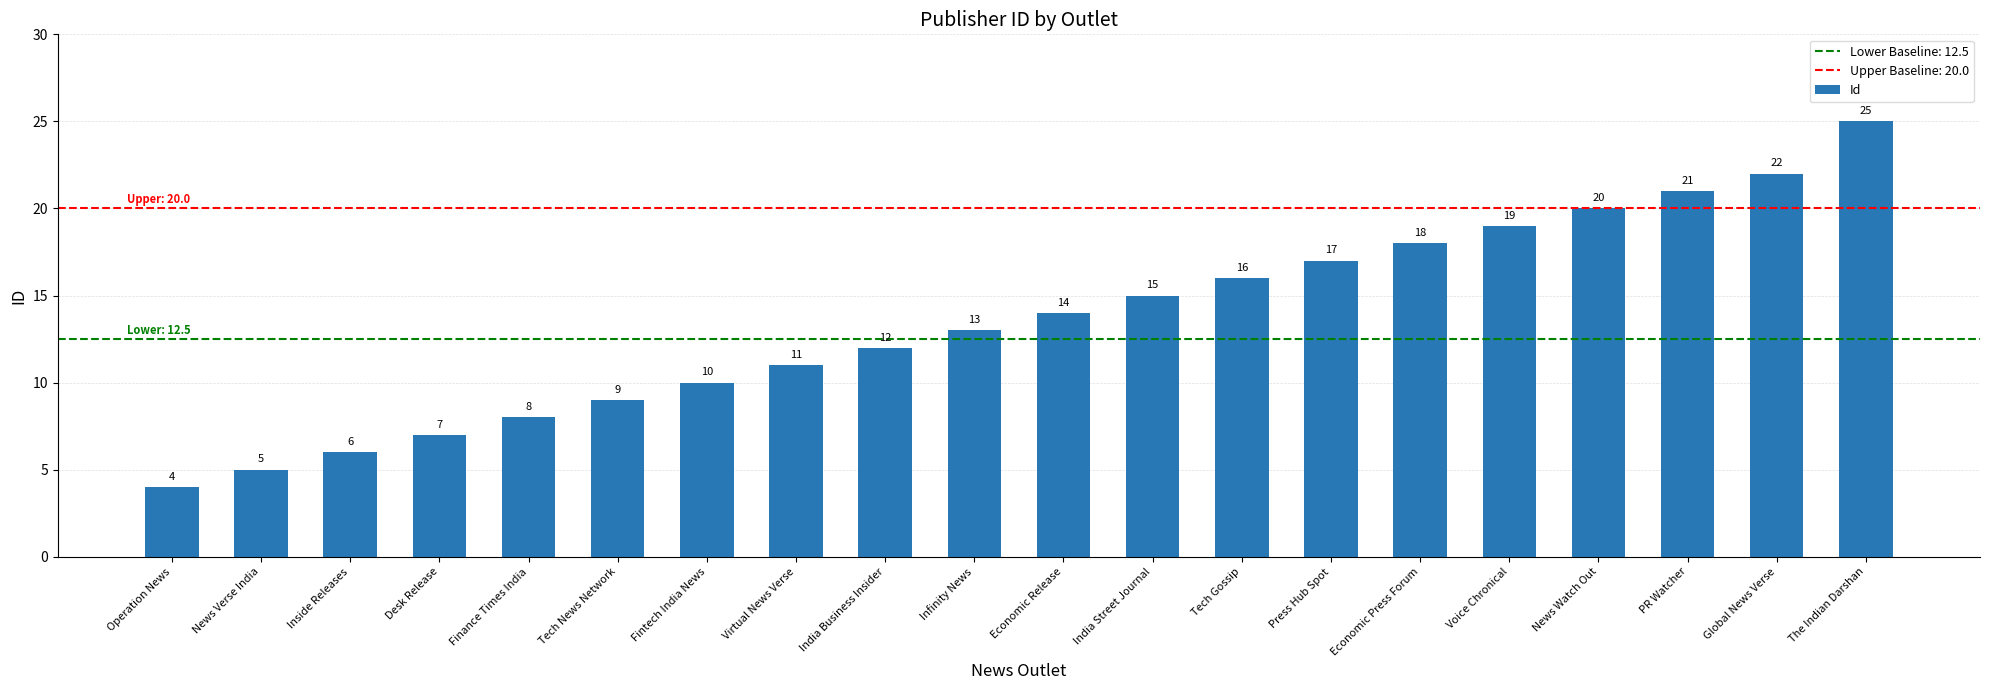

What is the smallest value displayed?

4